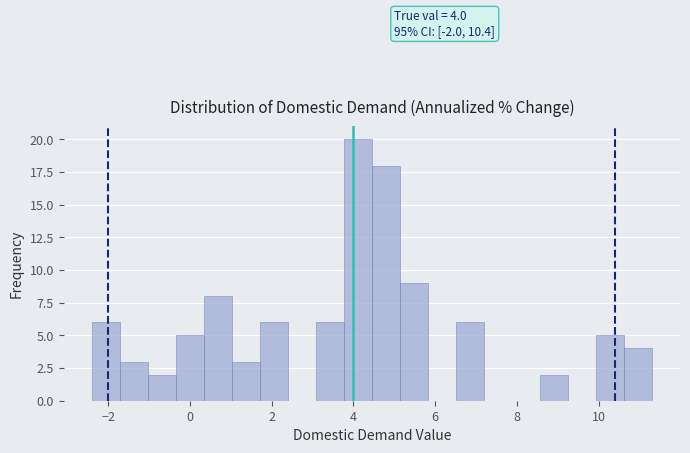

Around what value on the x-axis is the tallest bar? Give the approximate position of its centre, as read against the axis.

4.2